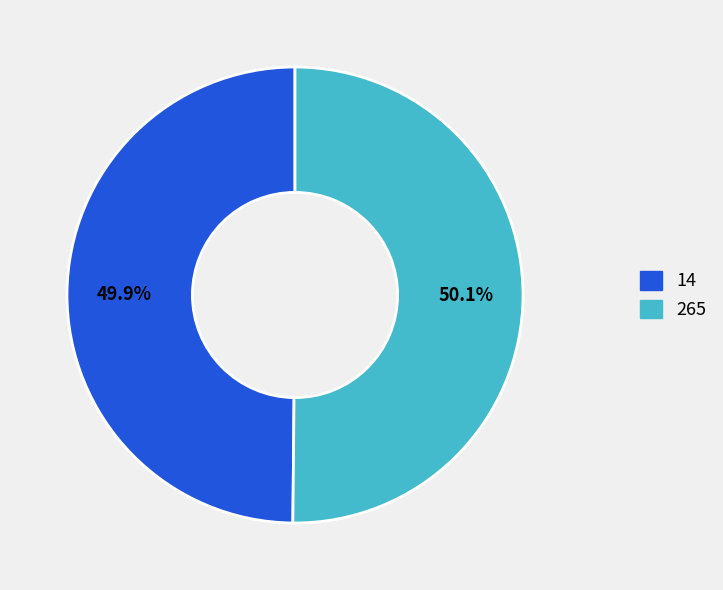

To the nearest percent, what is the combined percentage of 265 and 14?

100%